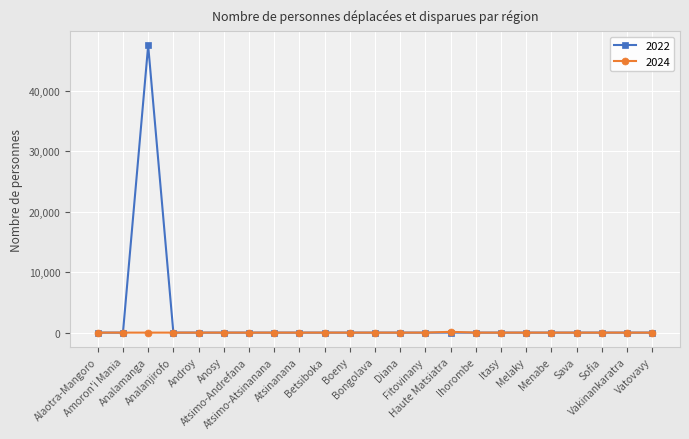

Which series has the largest range (max minus min)?

2022